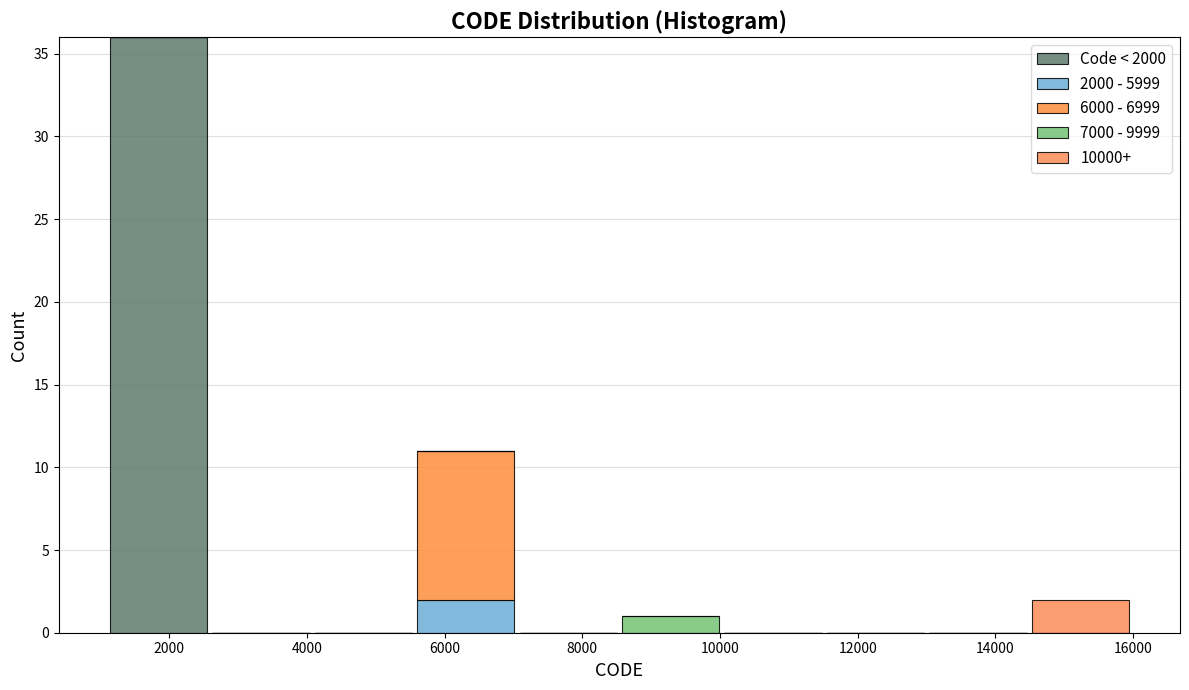

Which range on the x-axis has the tallest stacked bar (by total height)?

1200 to 2600